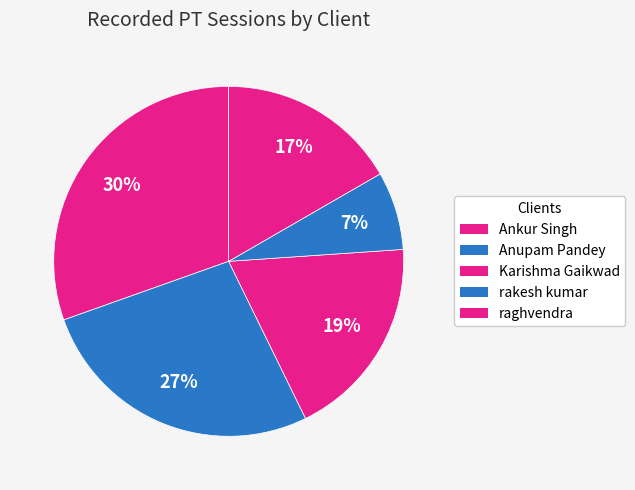

What is the largest slice in the pie chart?

Ankur Singh